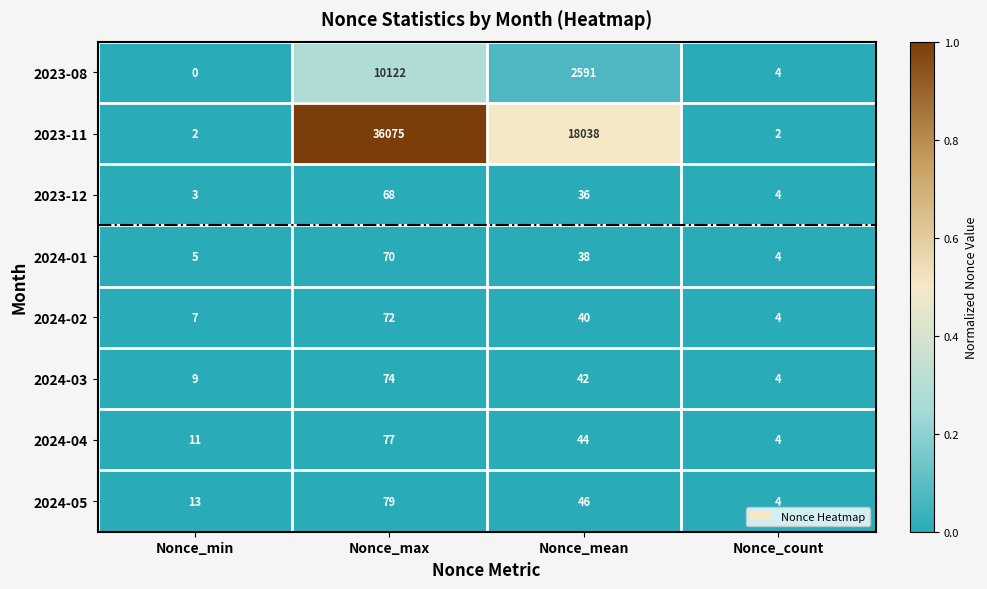

Rank the series at Nonce_max from highest to lowest value.

2023-11, 2023-08, 2024-05, 2024-04, 2024-03, 2024-02, 2024-01, 2023-12